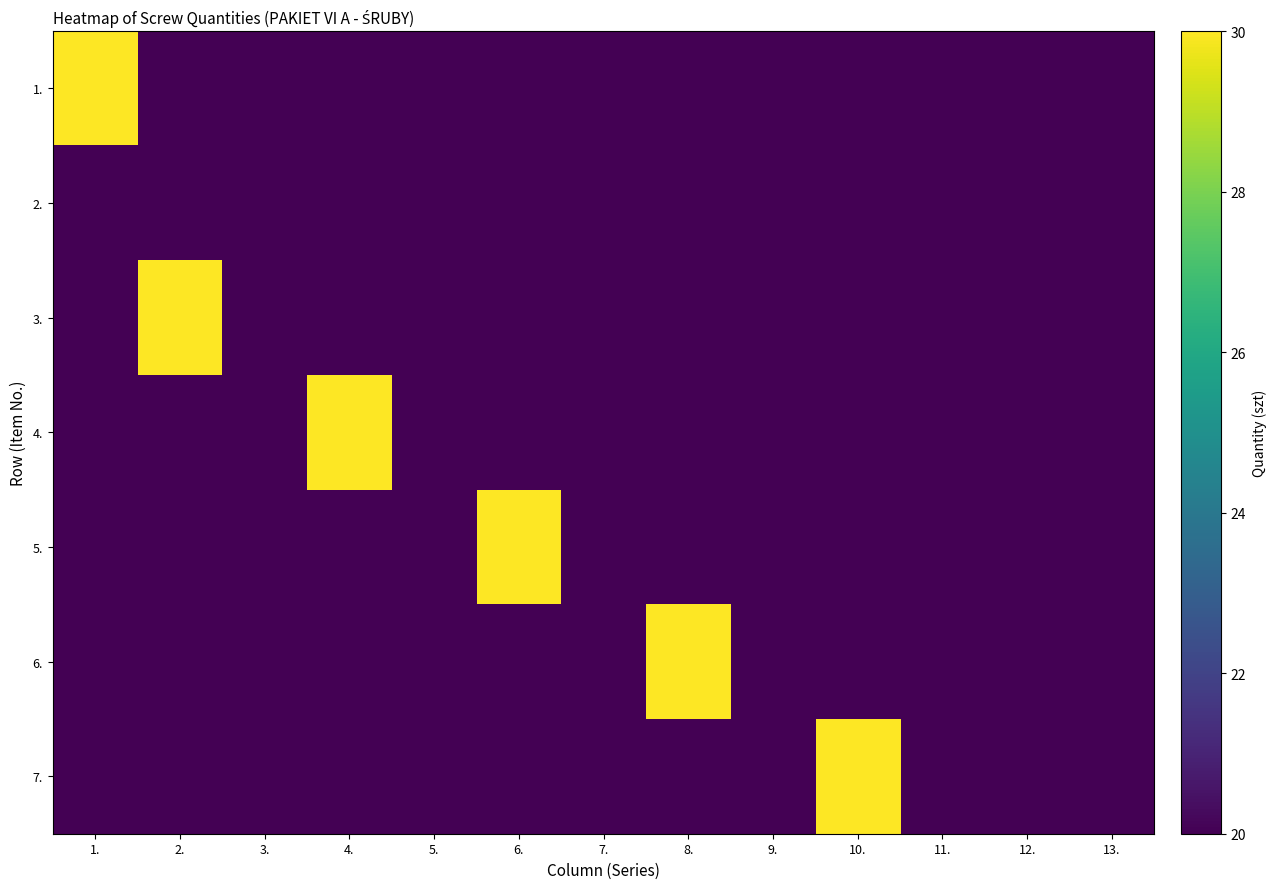

At how many categories does at least one series exceed 28?

6